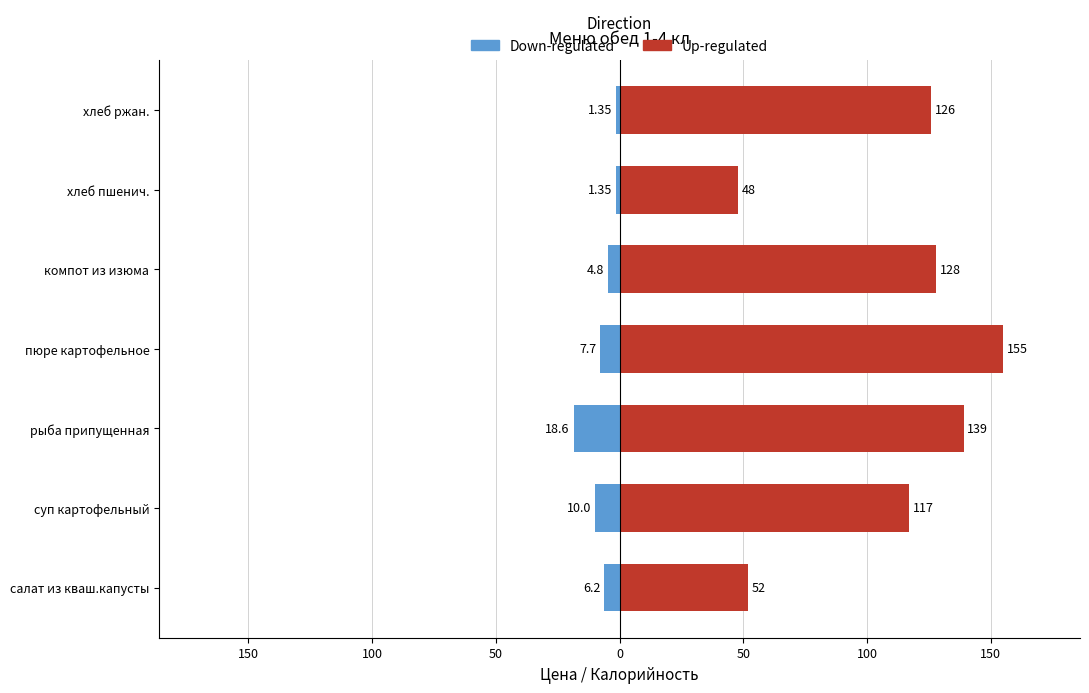

The value of Up-regulated at хлеб пшенич. is 82.7. True or false?

False